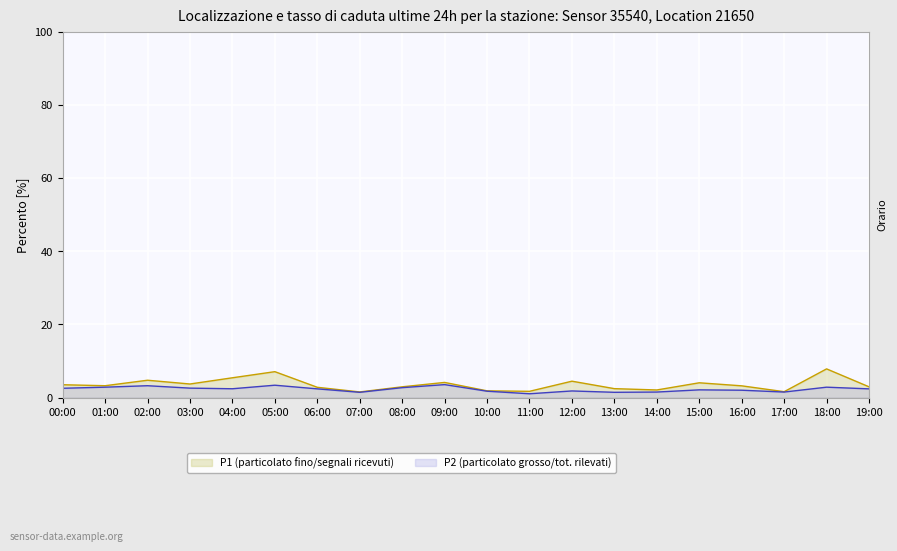

Between 19:00 and 17:00, which is larger?

19:00